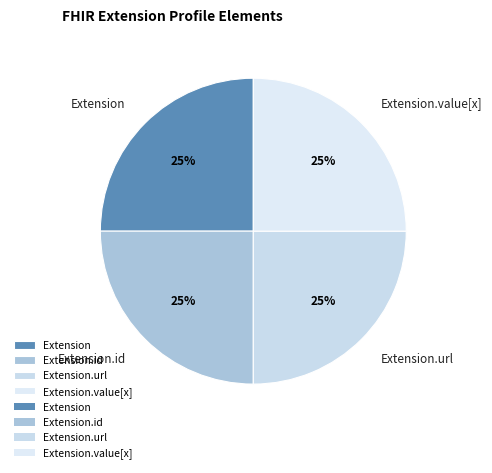

Is it true that Extension.value[x] is 12% of the pie?

False